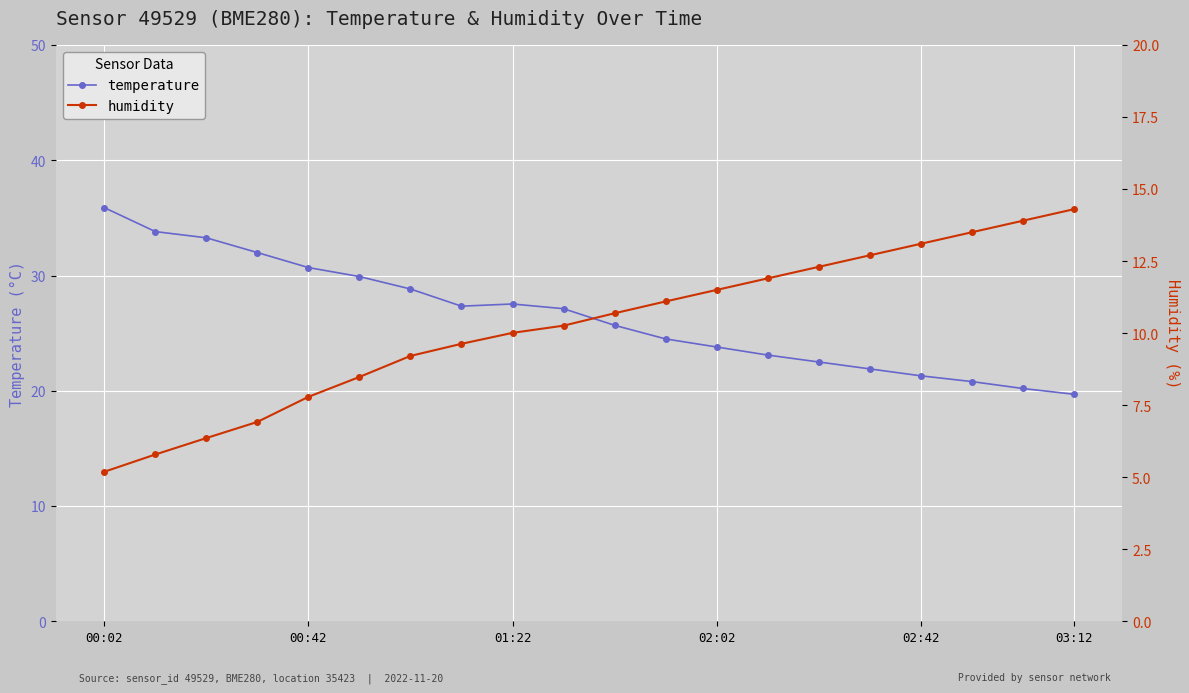

What is the difference between the maximum and second lowest values in the humidity series?

8.5